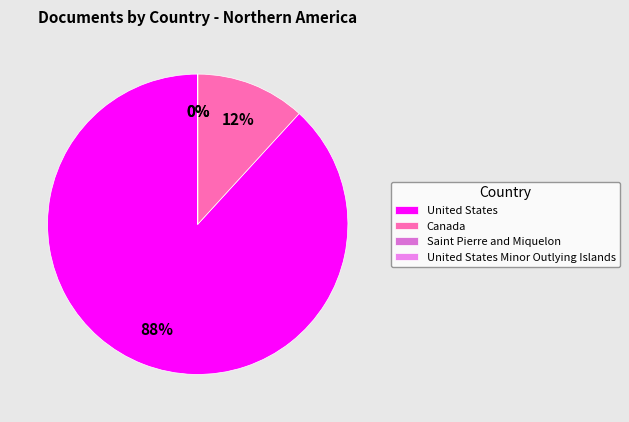

Which slice is the smallest?

United States Minor Outlying Islands